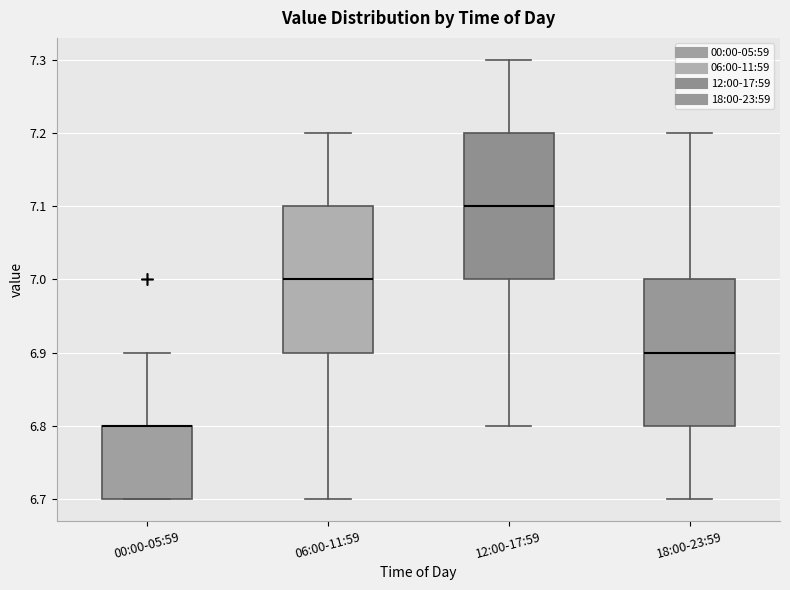

Where does the upper whisker of the box for 00:00-05:59 end on the y-axis? The values are not printed on the chart, so give them approximately, as read against the axis.

6.9